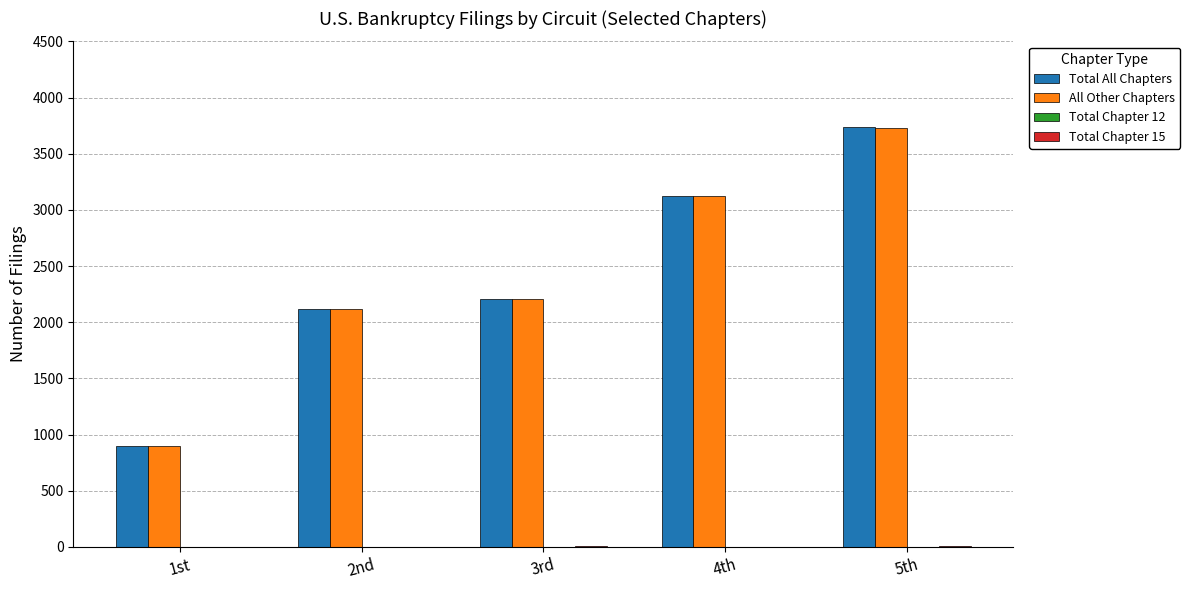

Which category has the highest value across all series?

5th